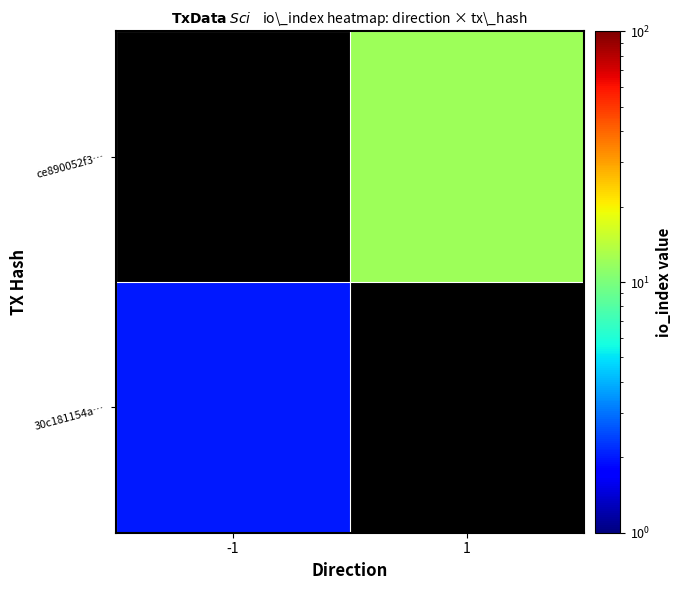

Which category has the highest value across all series?

1